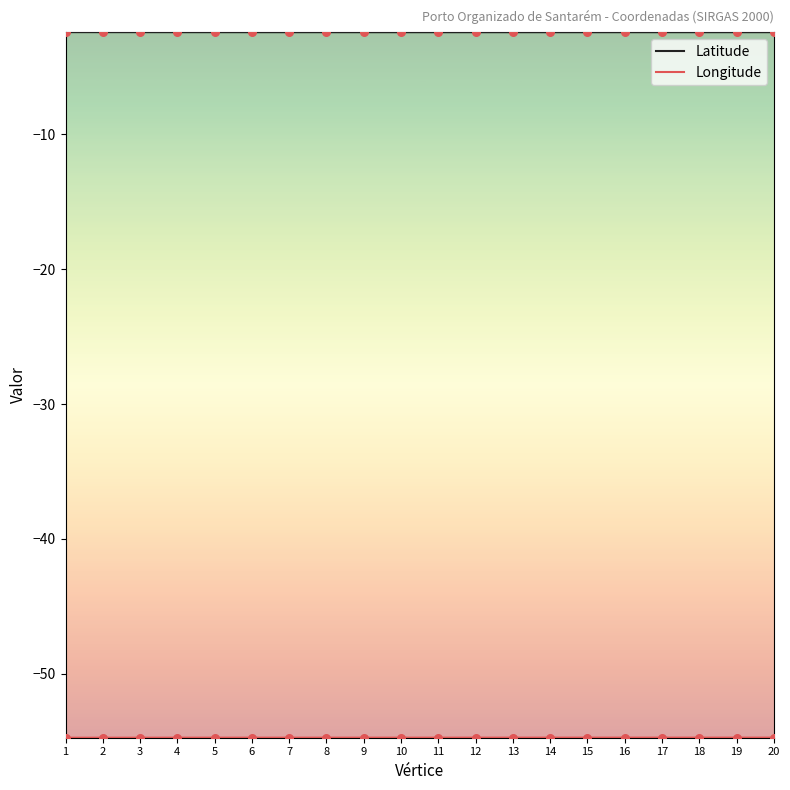

Which series has the largest total across all categories?

Latitude